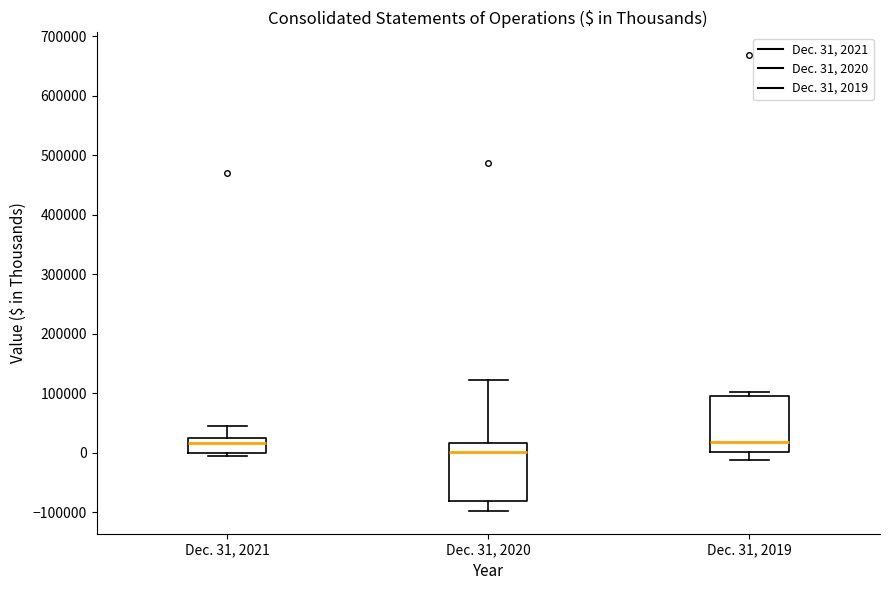

Where is the lower edge of the box for Dec. 31, 2021 on the y-axis? The values are not printed on the chart, so give them approximately, as read against the axis.

0